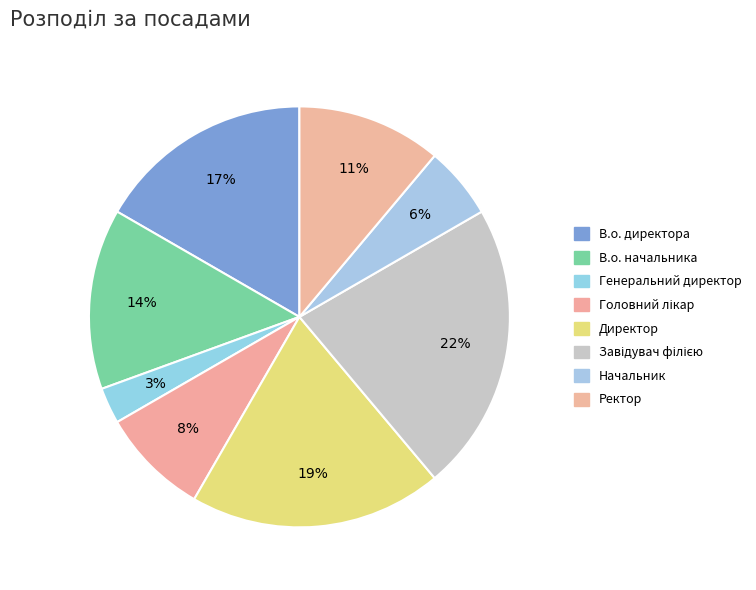

How many slices are in this pie chart?

8